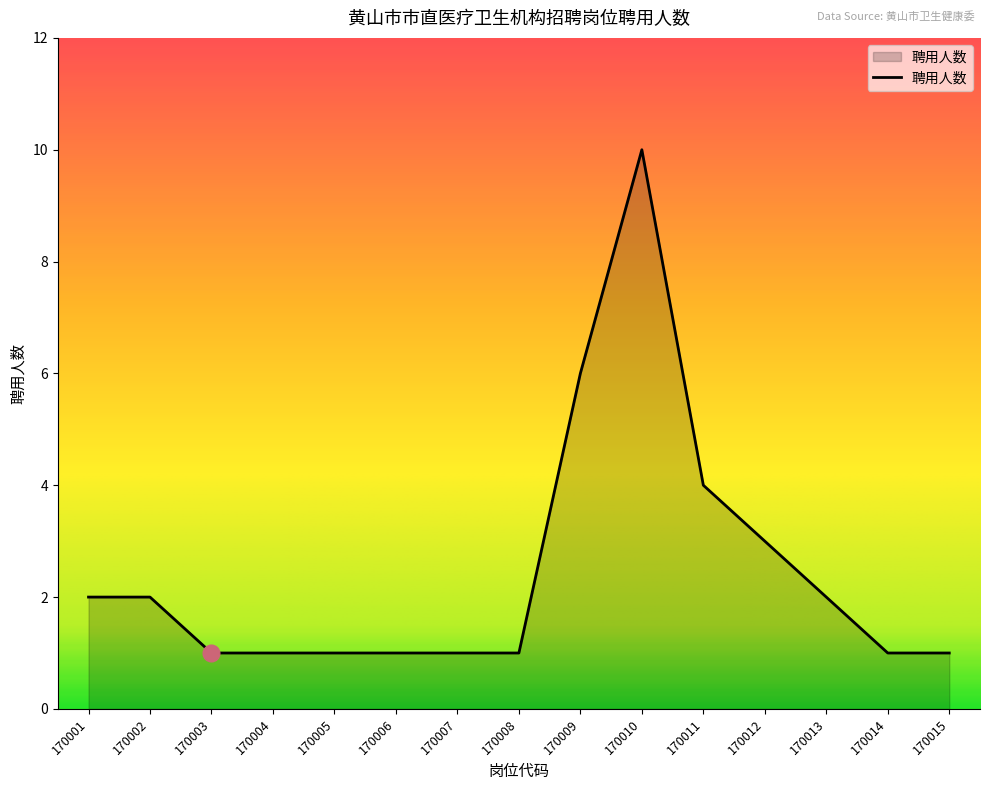

Read the value at 170009.

6